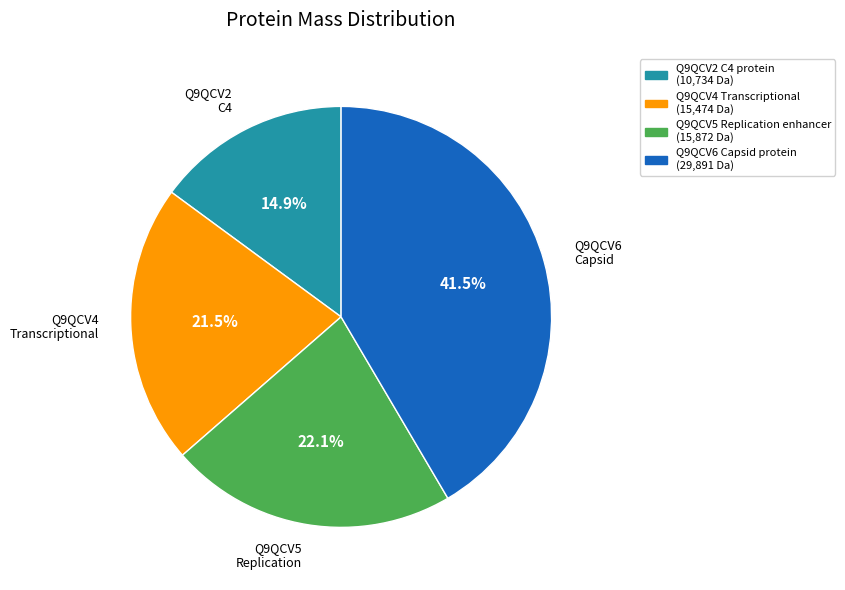

Is there any slice that represents more than half of the pie?

No